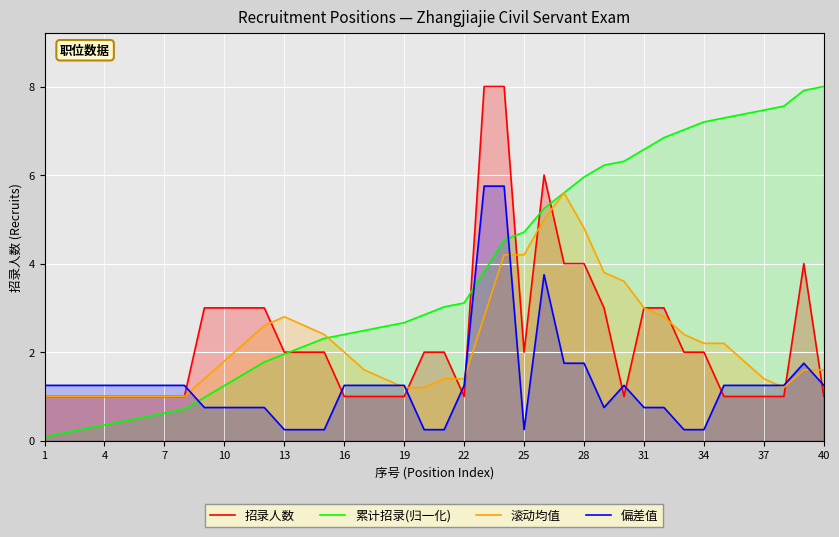

What are all the series names shown in the legend?

招录人数, 累计招录(归一化), 滚动均值, 偏差值